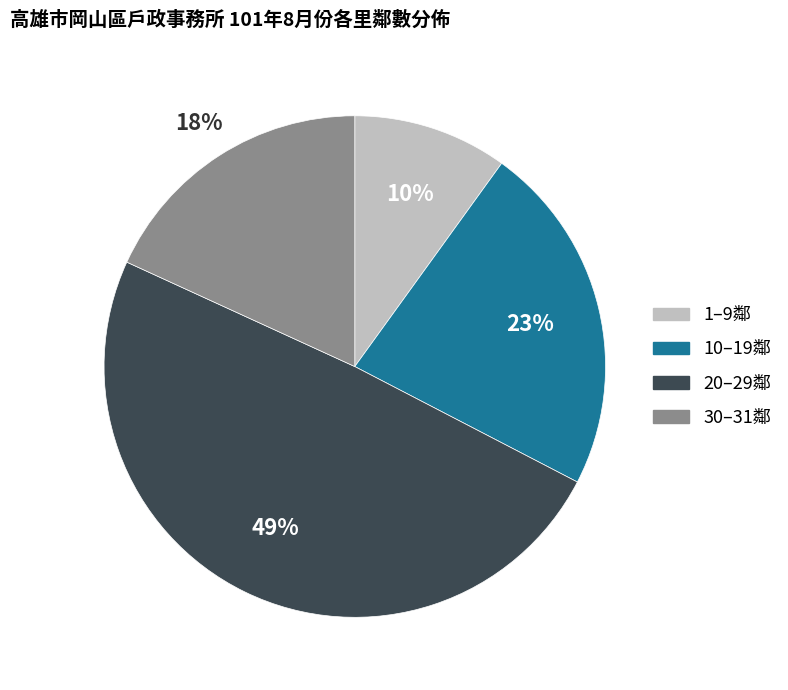

To the nearest percent, what is the average slice percentage?

25%